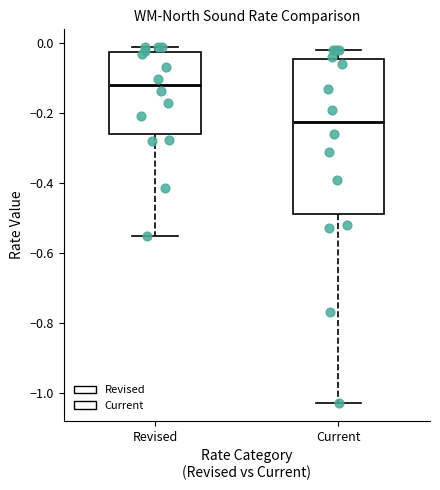

Reading left to right, read every box against the y-axis: the position of its median line, the range the box covers, and the ends of its whiskers. The values are not printed on the chart, so give them approximately, as read against the axis.

Revised: median -0.12, box -0.26 to -0.02, whiskers -0.56 to -0.02 (just above the box's upper edge)
Current: median -0.22, box -0.48 to -0.04, whiskers -1.02 to -0.02